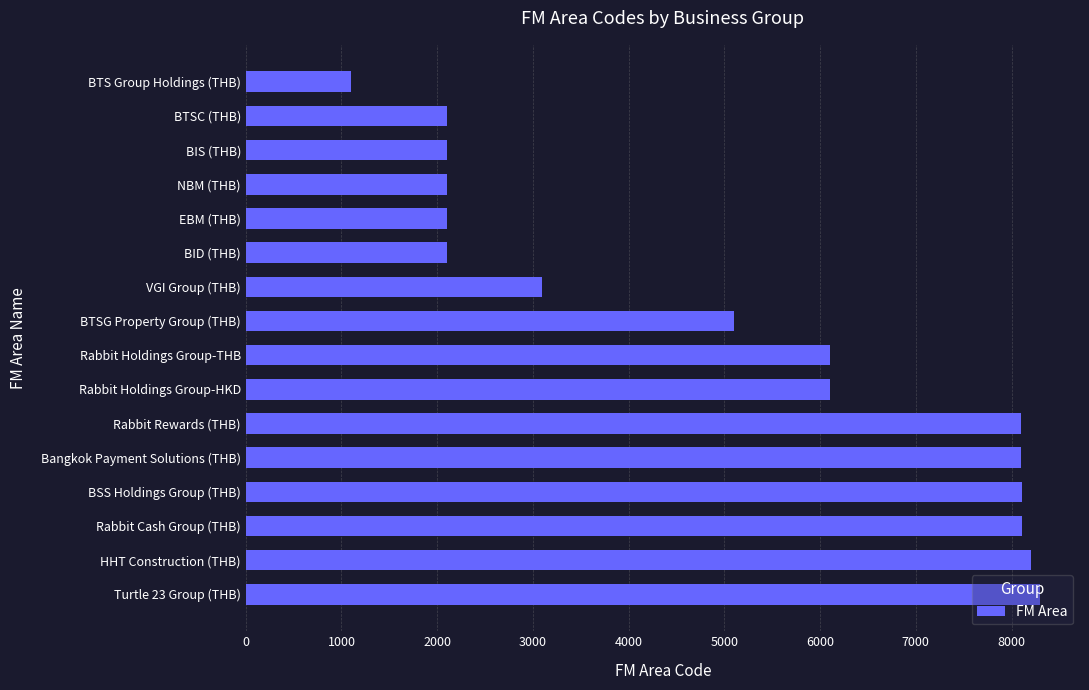

Is it true that the value at BID (THB) is 1225?

False